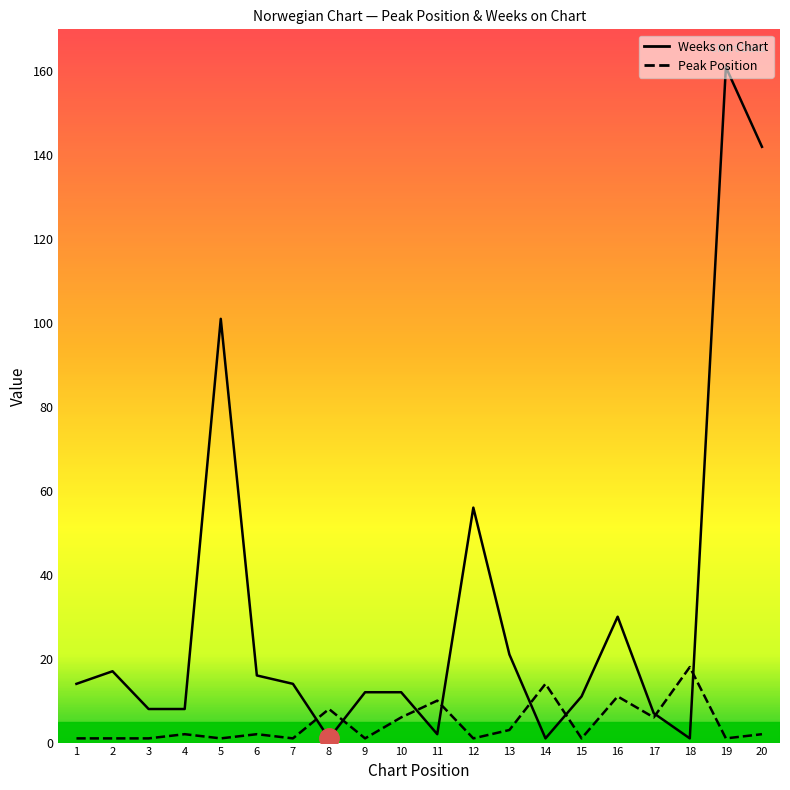

What is the highest value of the Peak Position series?

18